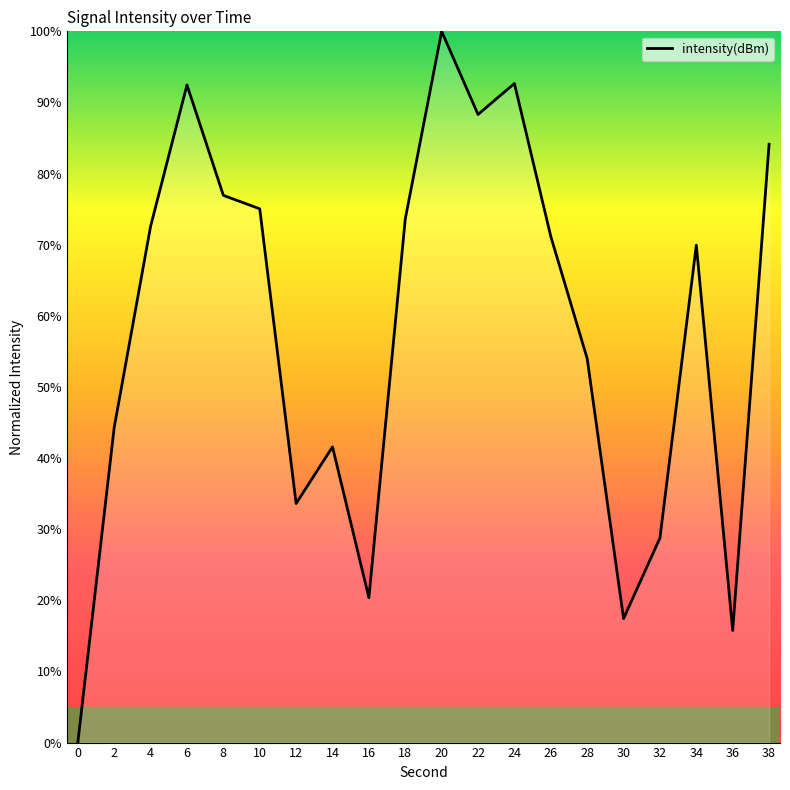

Read the value at 34.

69.9